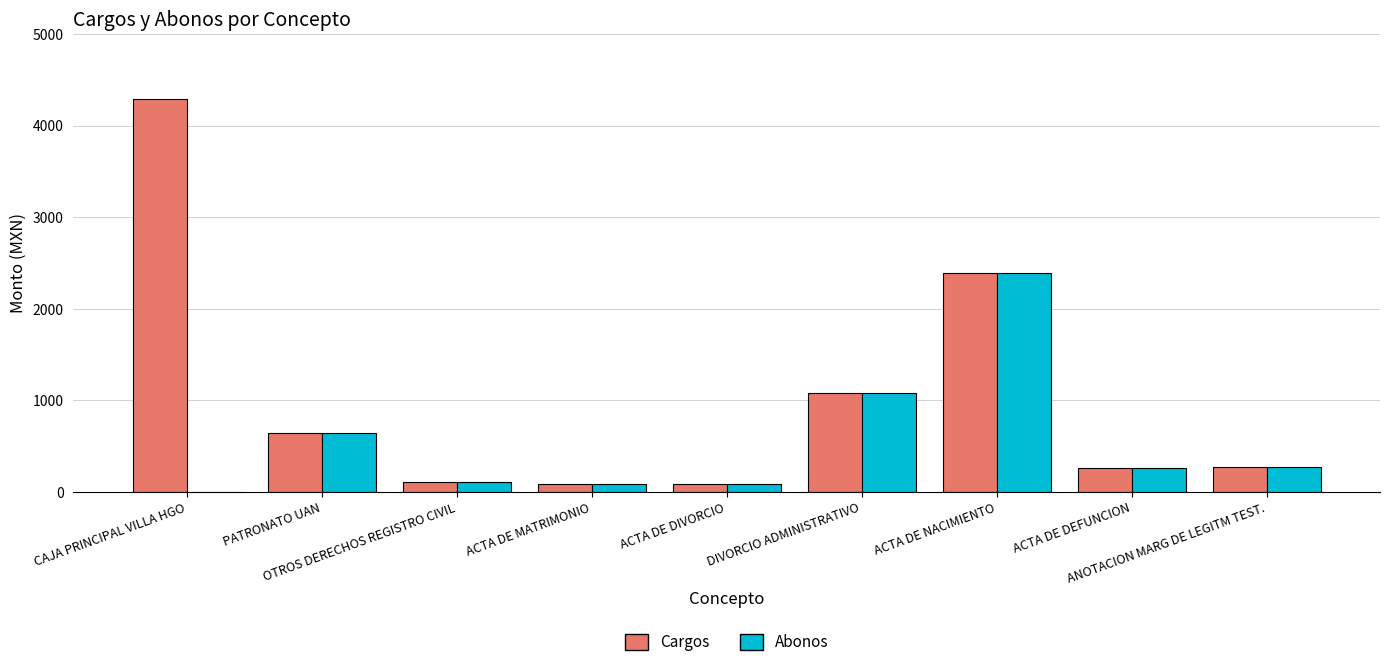

Which series has the largest total across all categories?

Cargos